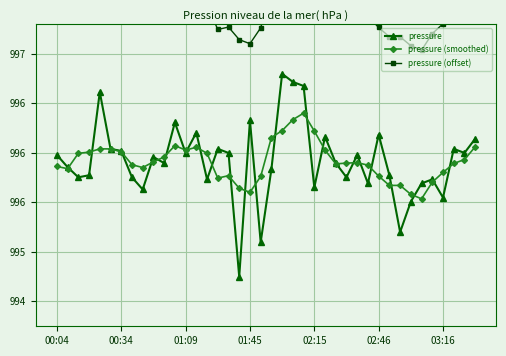

True or false: pressure and pressure (offset) cross at least once.

False